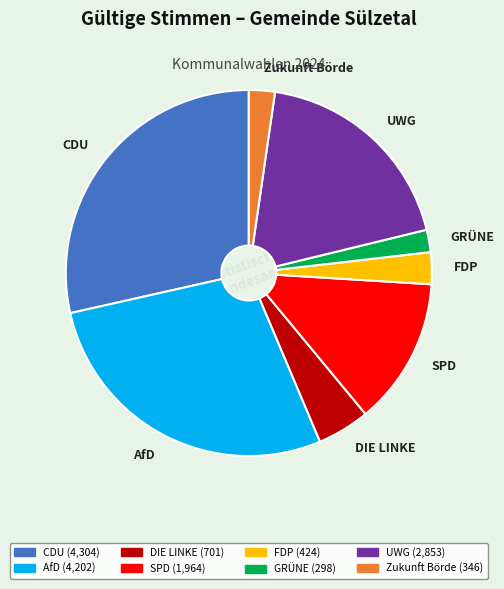

What is the ratio of the value at Zukunft Börde to the value at DIE LINKE?

0.5